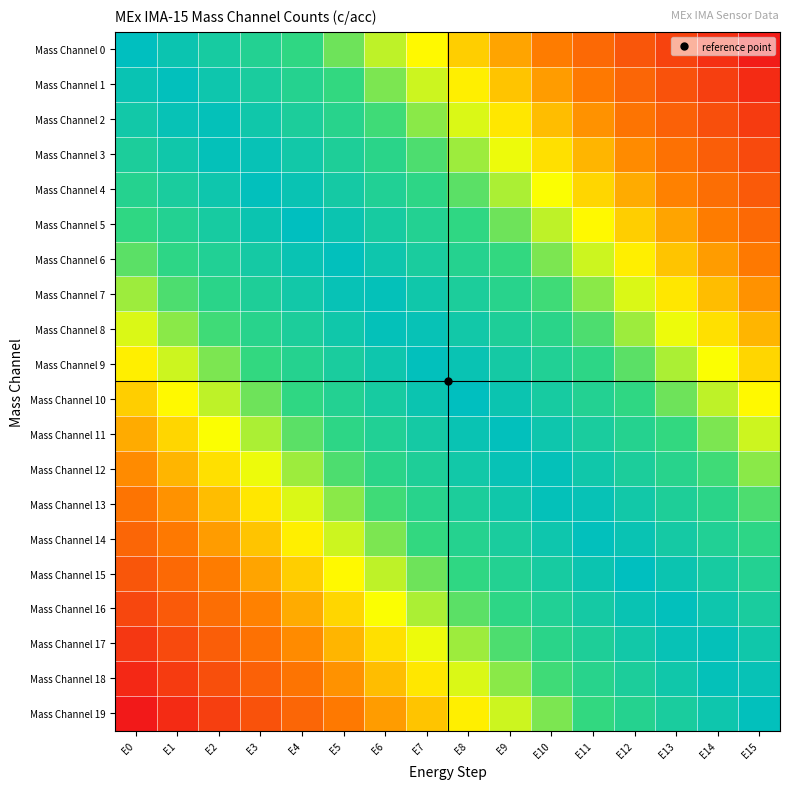

At which category is the sum across all series the highest?

E8